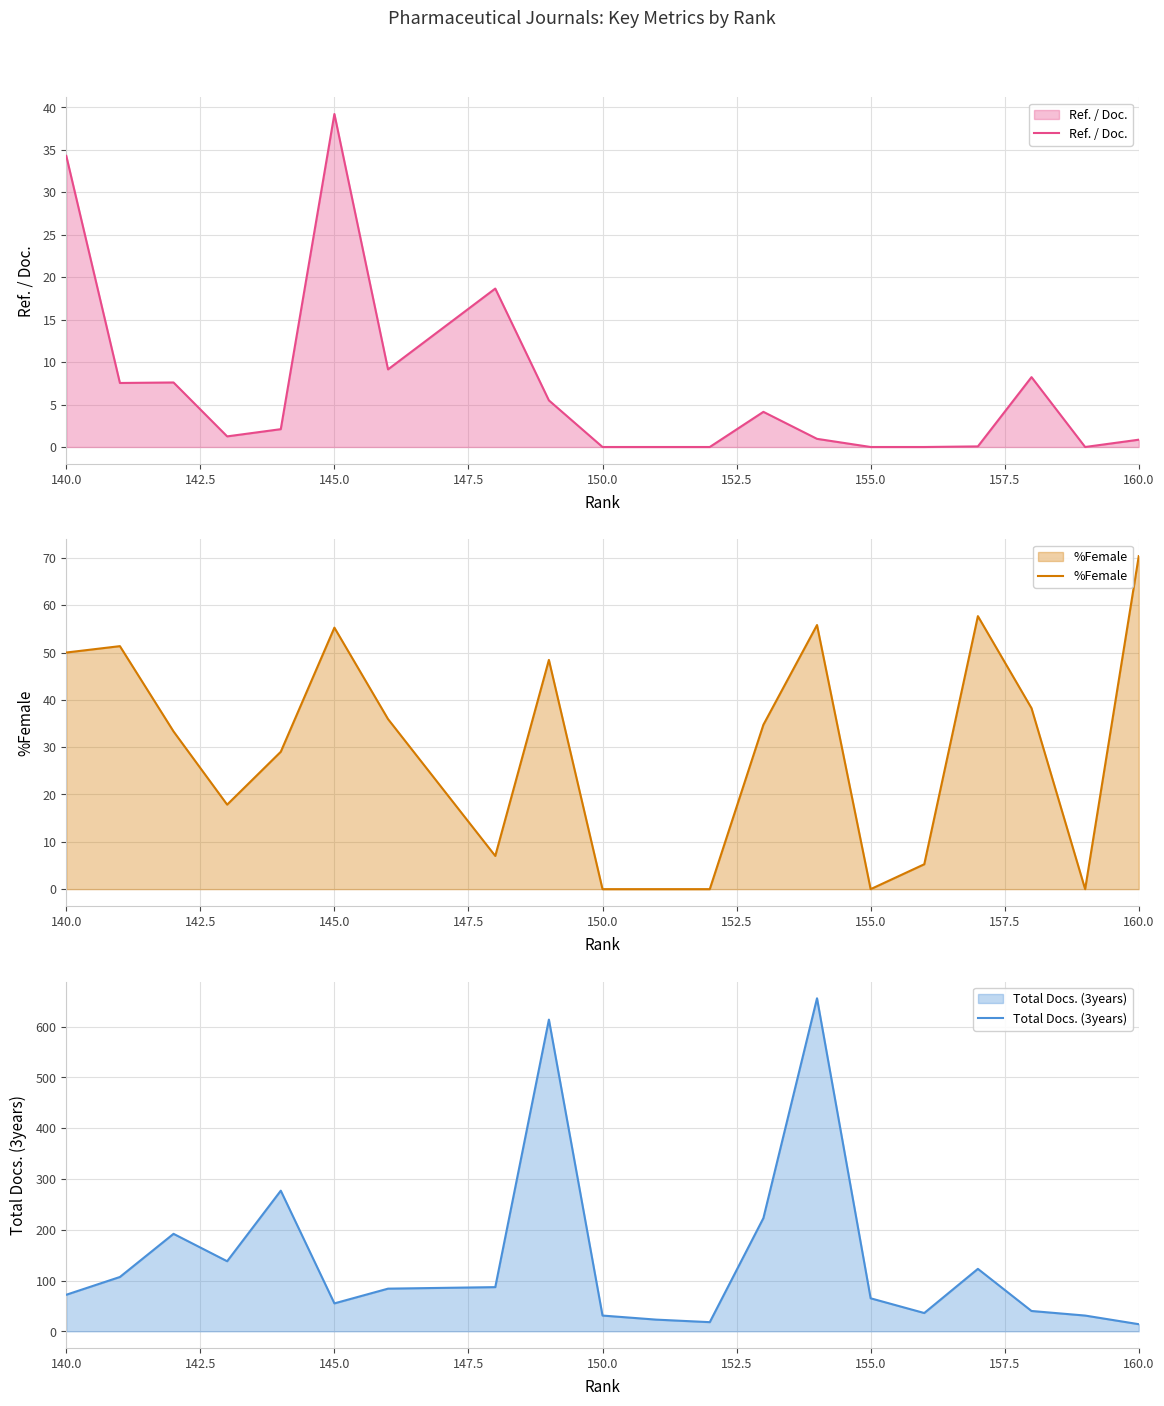

Rank the series by their average value, from highest to lowest.

Total Docs. (3years), %Female, Ref. / Doc.